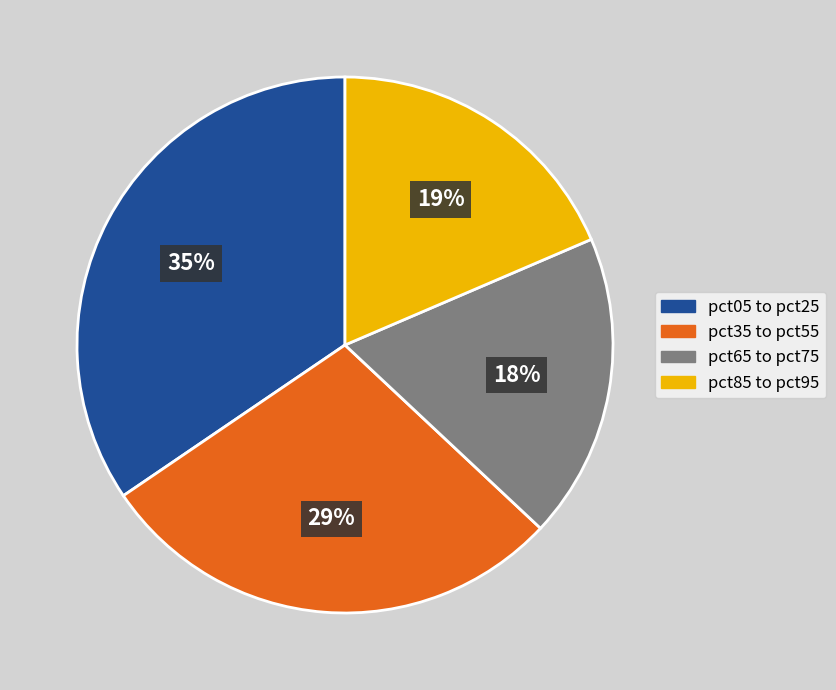

How many slices are in this pie chart?

4